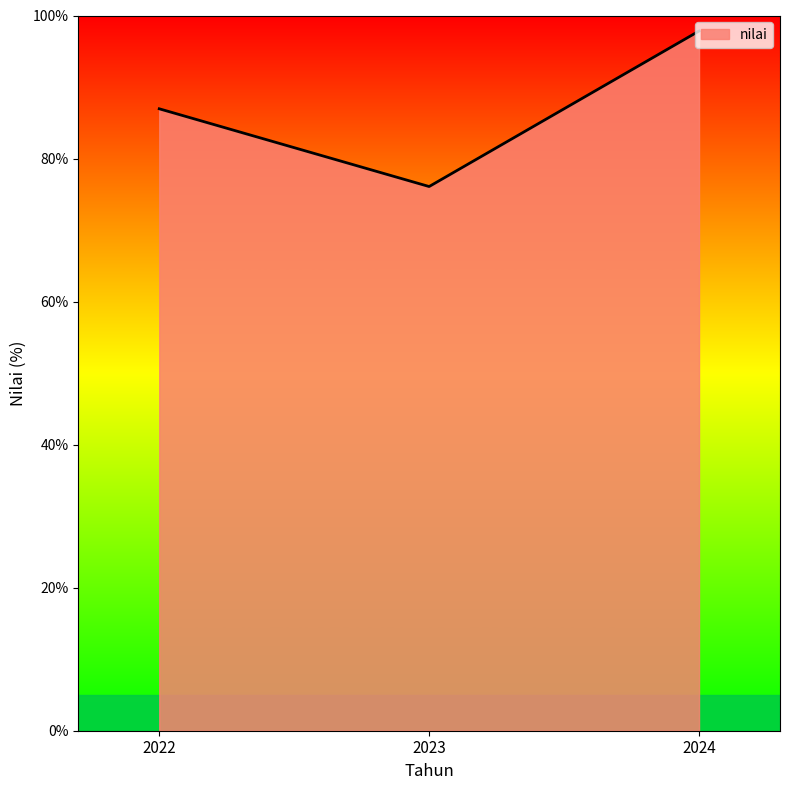

Between 2022 and 2023, which is larger?

2022